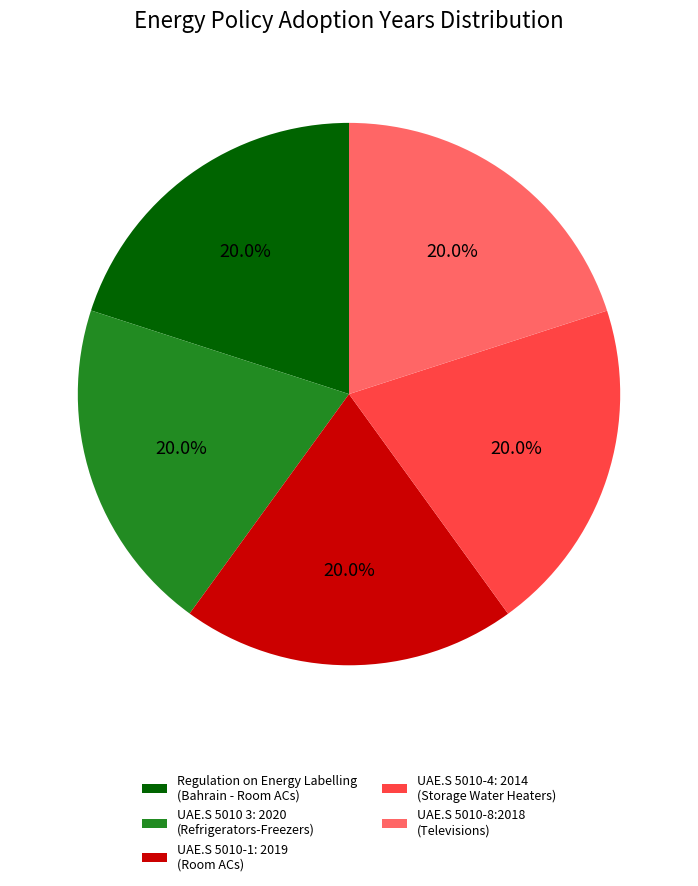

Is there any slice that represents more than half of the pie?

No